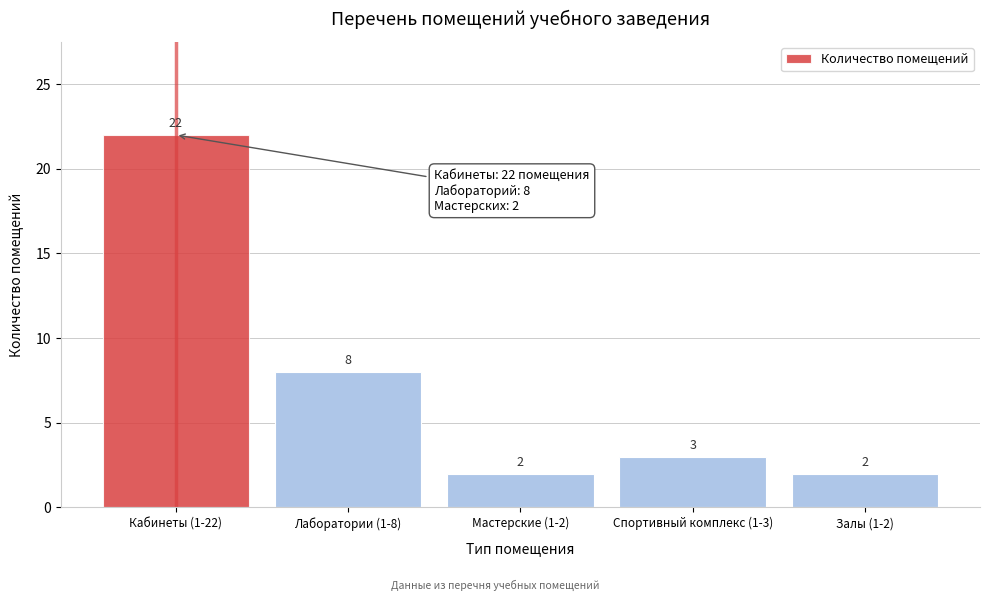

Reading right to left, transcribe all the data shown in this chart.

Залы (1-2)=2	Спортивный комплекс (1-3)=3	Мастерские (1-2)=2	Лаборатории (1-8)=8	Кабинеты (1-22)=22